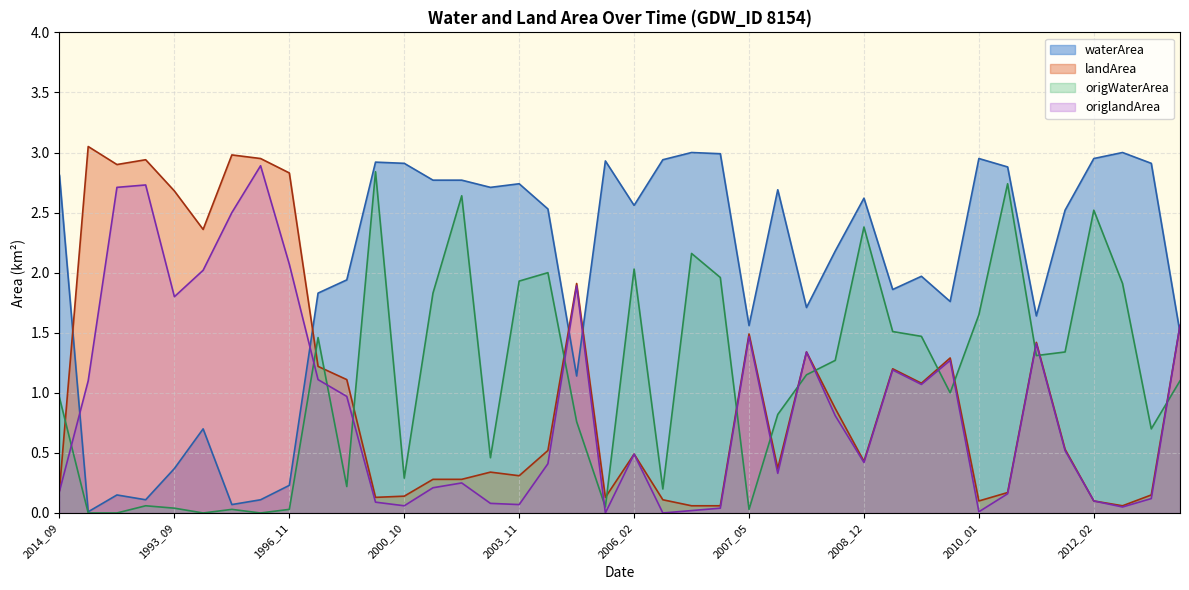

Which has a higher value, 2007_01 or 2010_01?

2007_01